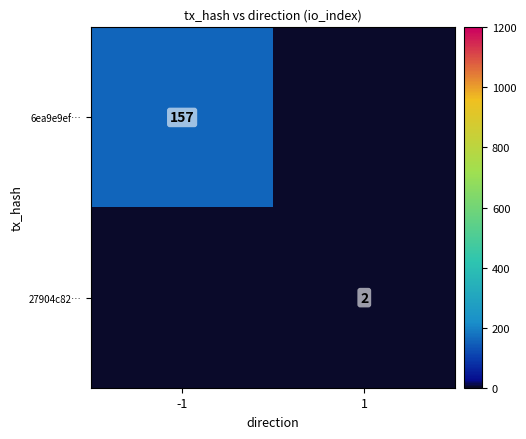

Which category has the highest value across all series?

-1